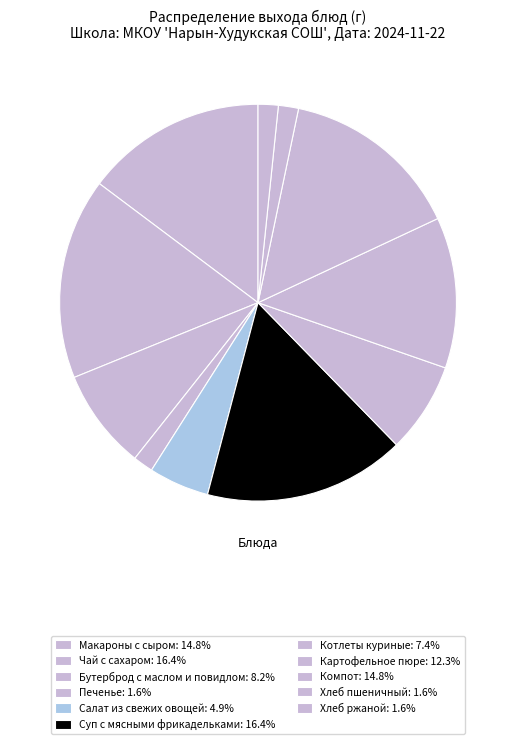

Count the number of slices in the pie.

11